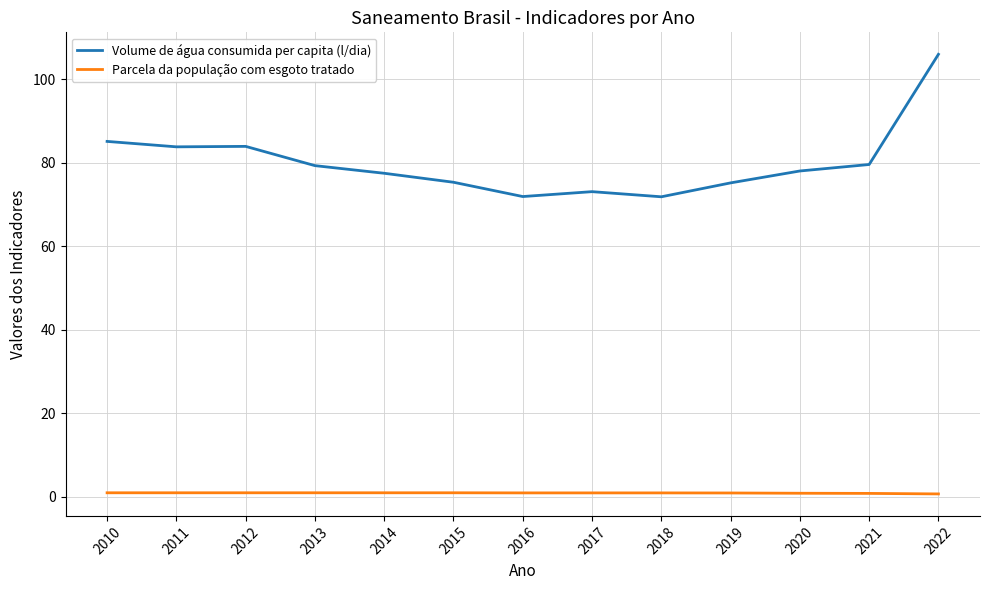

How many lines are shown in the chart?

2